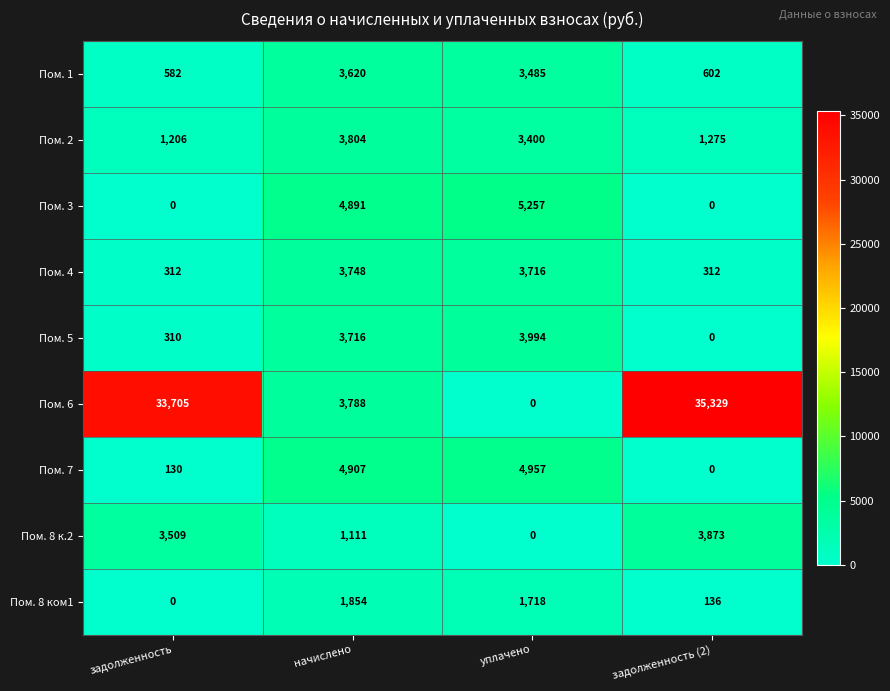

What is the sum of all Пом. 3 values?

10148